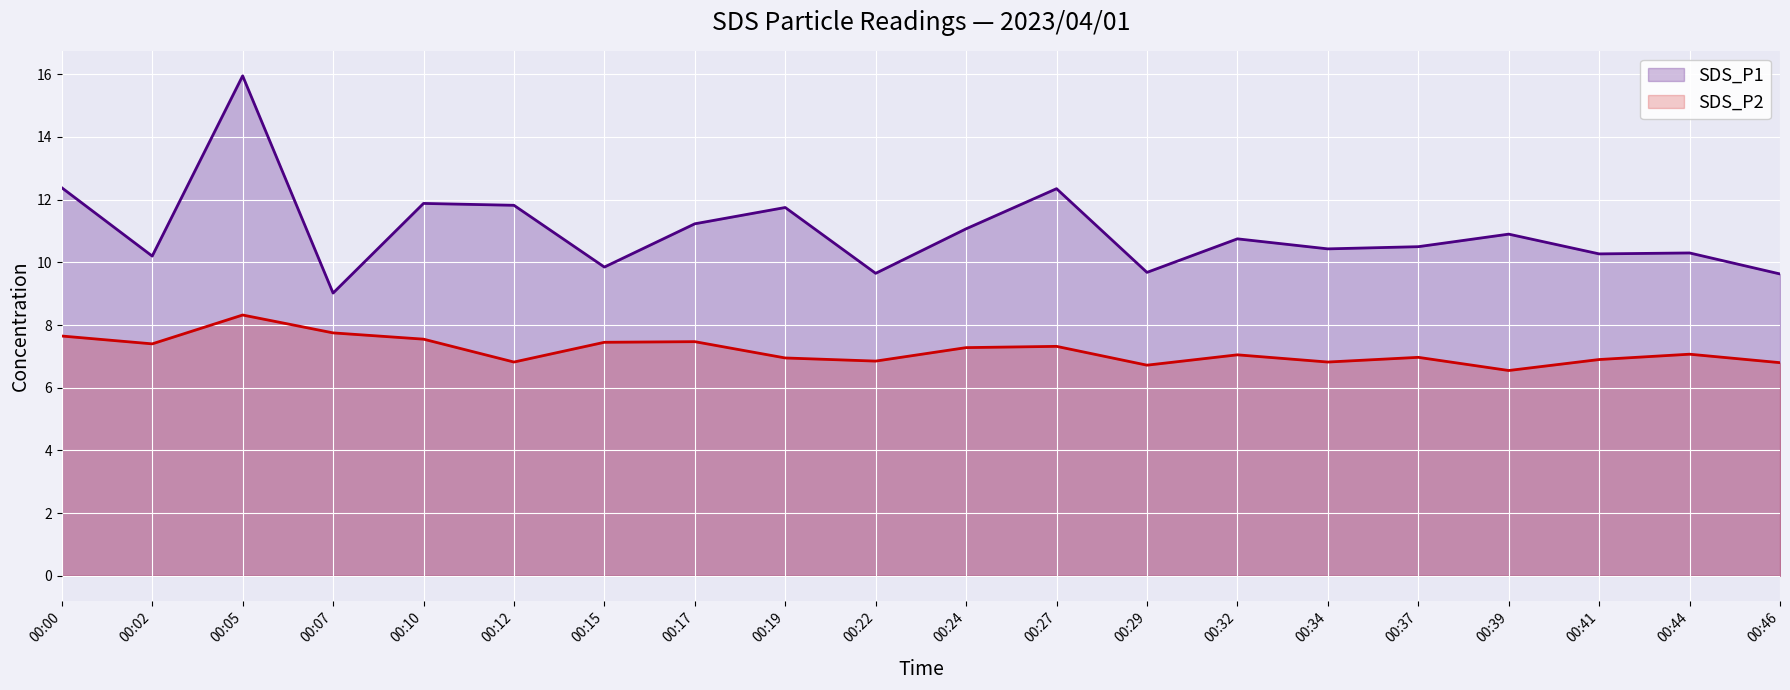

What is the average value of the SDS_P1 series?

11.0